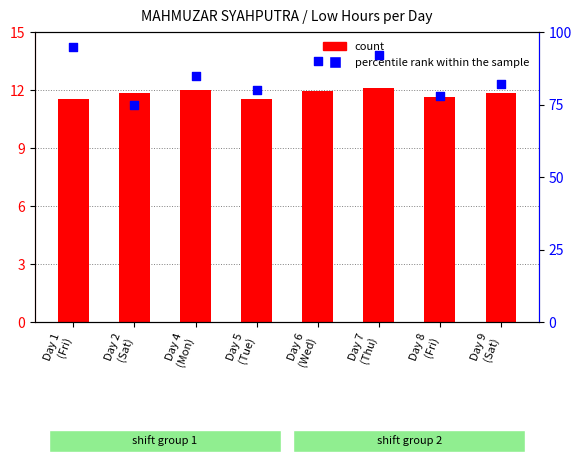

At how many categories does at least one series exceed 68?

8